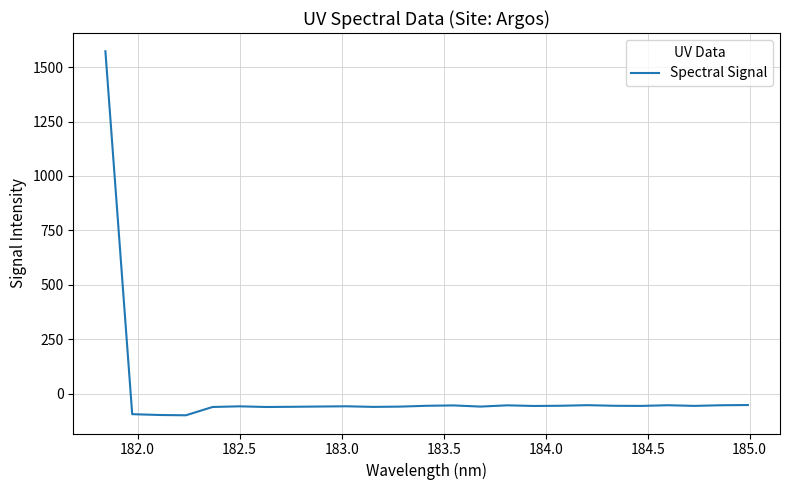

What is the minimum value shown in the chart?

-99.1